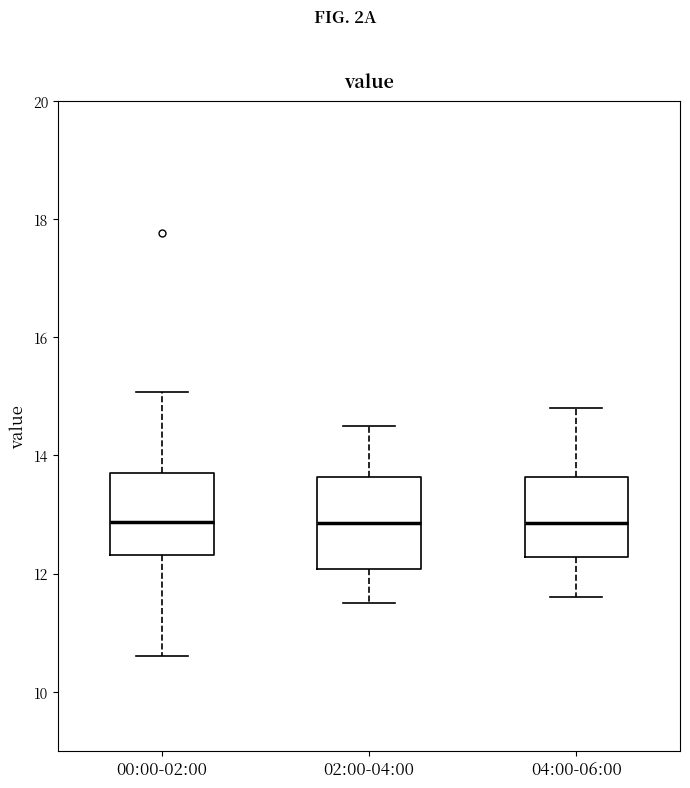

Reading left to right, read every box against the y-axis: the position of its median line, the range the box covers, and the ends of its whiskers. The values are not printed on the chart, so give them approximately, as read against the axis.

00:00-02:00: median 12.8, box 12.4 to 13.8, whiskers 10.6 to 15.0
02:00-04:00: median 12.8, box 12.0 to 13.6, whiskers 11.6 to 14.6
04:00-06:00: median 12.8, box 12.2 to 13.6, whiskers 11.6 to 14.8